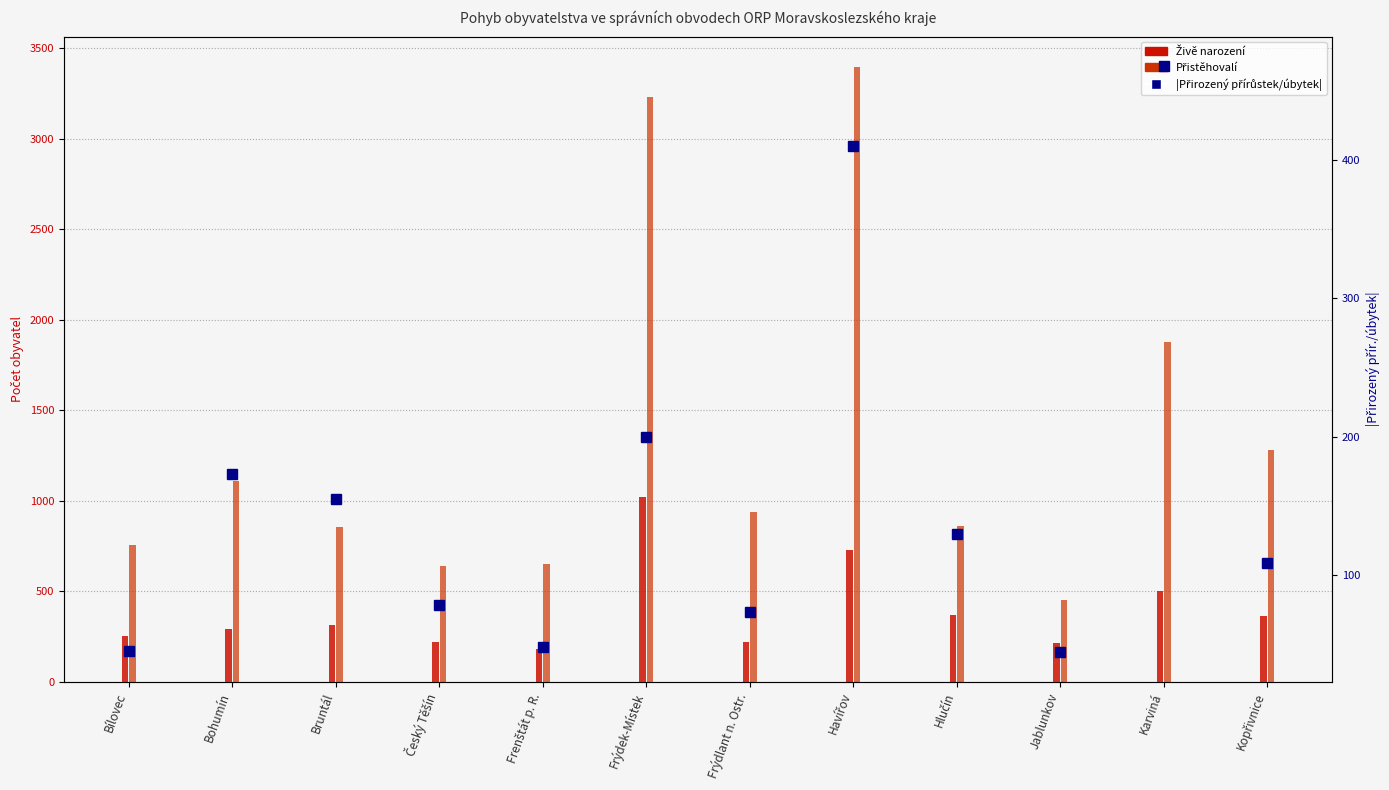

At which category does the chart reach its peak across all series?

Karviná